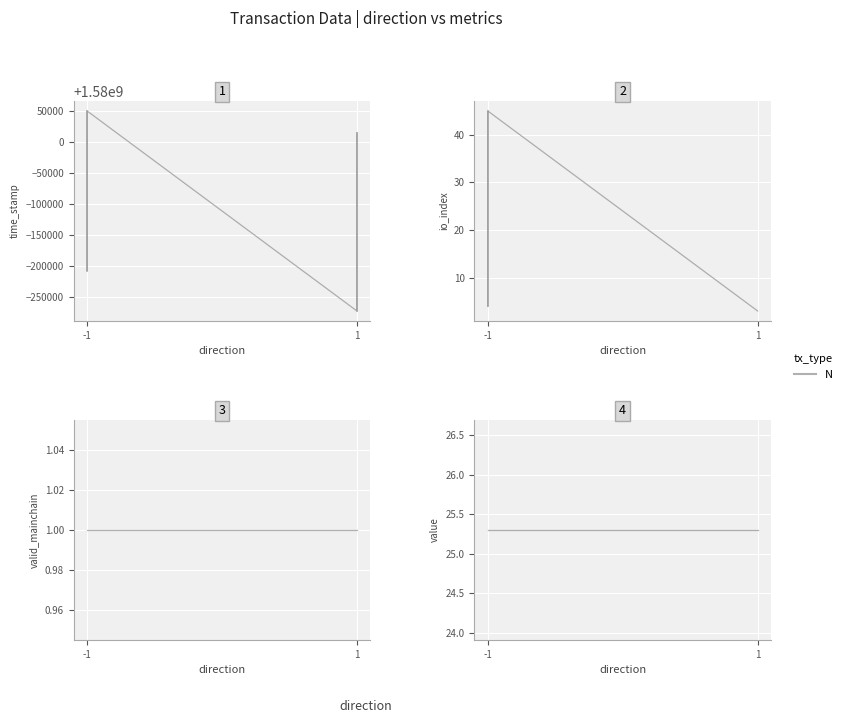

How many lines are shown in the chart?

4